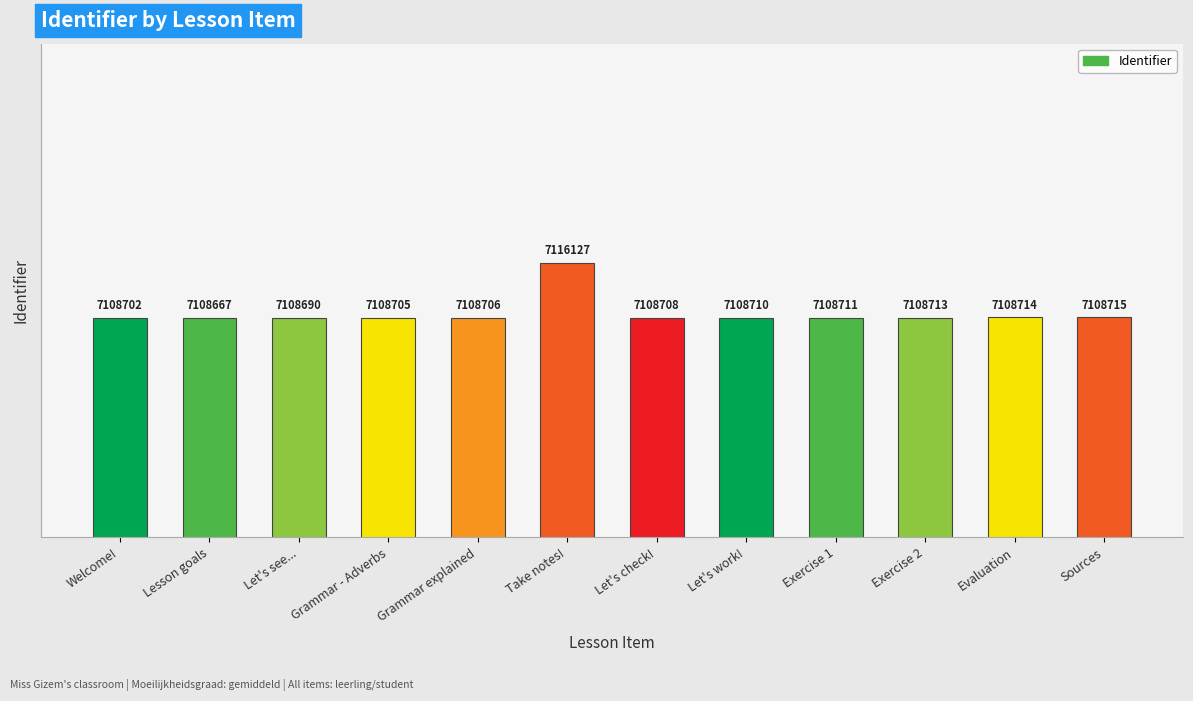

How many distinct data groups are displayed?

1